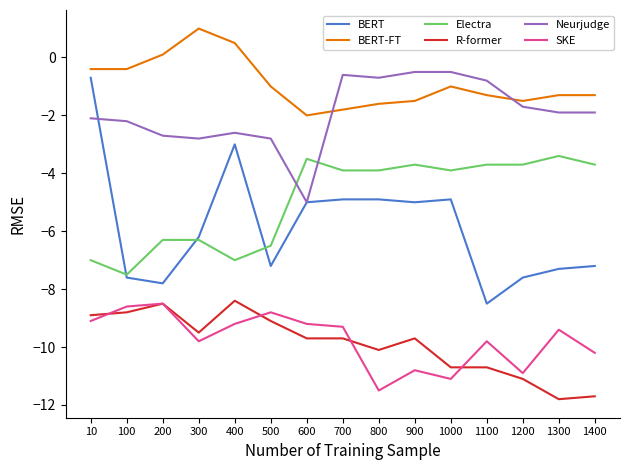

Reading left to right, extract all data points from this chart.

BERT: 10=-0.7	100=-7.6	200=-7.8	300=-6.2	400=-3.0	500=-7.2	600=-5.0	700=-4.9	800=-4.9	900=-5.0	1000=-4.9	1100=-8.5	1200=-7.6	1300=-7.3	1400=-7.2
BERT-FT: 10=-0.4	100=-0.4	200=0.1	300=1.0	400=0.5	500=-1.0	600=-2.0	700=-1.8	800=-1.6	900=-1.5	1000=-1.0	1100=-1.3	1200=-1.5	1300=-1.3	1400=-1.3
Electra: 10=-7.0	100=-7.5	200=-6.3	300=-6.3	400=-7.0	500=-6.5	600=-3.5	700=-3.9	800=-3.9	900=-3.7	1000=-3.9	1100=-3.7	1200=-3.7	1300=-3.4	1400=-3.7
R-former: 10=-8.9	100=-8.8	200=-8.5	300=-9.5	400=-8.4	500=-9.1	600=-9.7	700=-9.7	800=-10.1	900=-9.7	1000=-10.7	1100=-10.7	1200=-11.1	1300=-11.8	1400=-11.7
Neurjudge: 10=-2.1	100=-2.2	200=-2.7	300=-2.8	400=-2.6	500=-2.8	600=-5.0	700=-0.6	800=-0.7	900=-0.5	1000=-0.5	1100=-0.8	1200=-1.7	1300=-1.9	1400=-1.9
SKE: 10=-9.1	100=-8.6	200=-8.5	300=-9.8	400=-9.2	500=-8.8	600=-9.2	700=-9.3	800=-11.5	900=-10.8	1000=-11.1	1100=-9.8	1200=-10.9	1300=-9.4	1400=-10.2